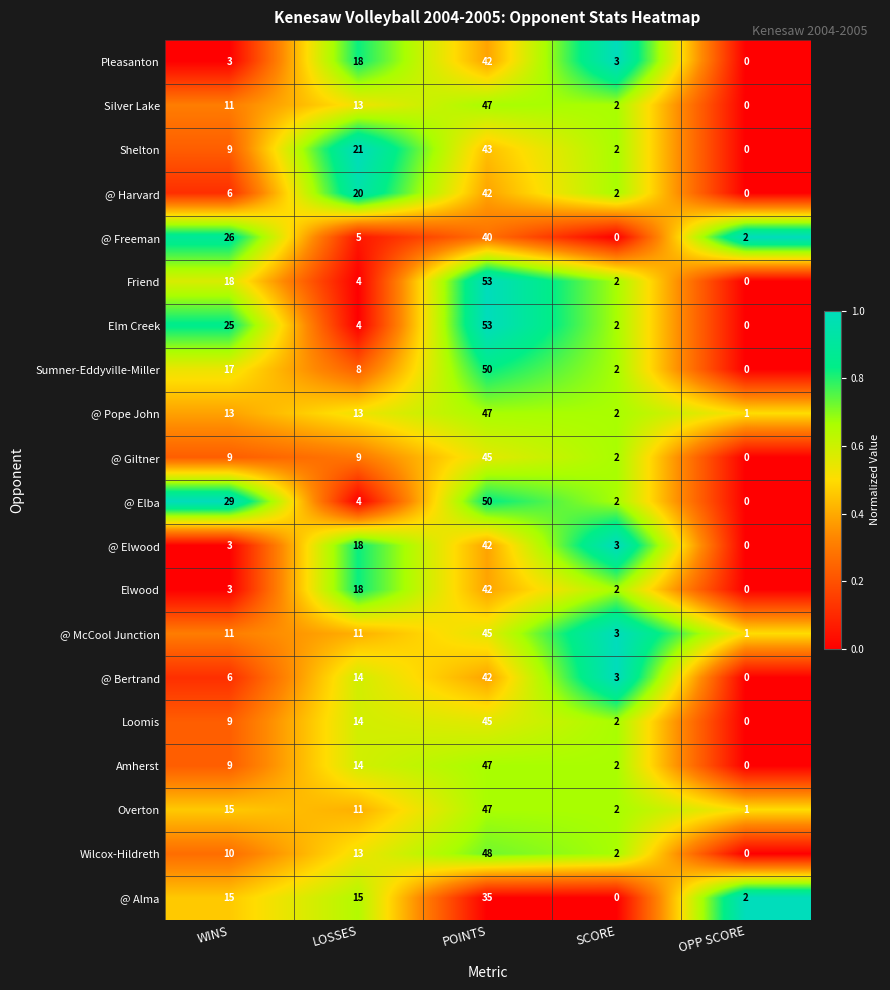

The value of Wilcox-Hildreth at SCORE is 2. True or false?

True